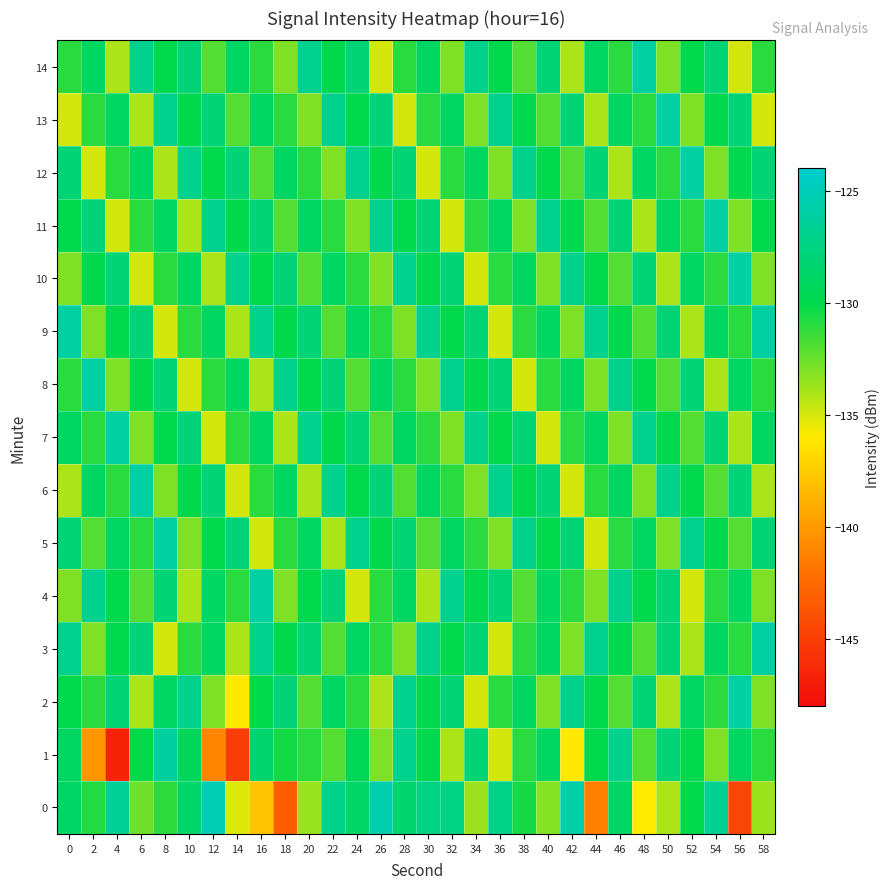

Rank the series at 36 from lowest to highest value.

1, 3, 9, 5, 12, 2, 10, 7, 14, 11, 4, 8, 0, 6, 13